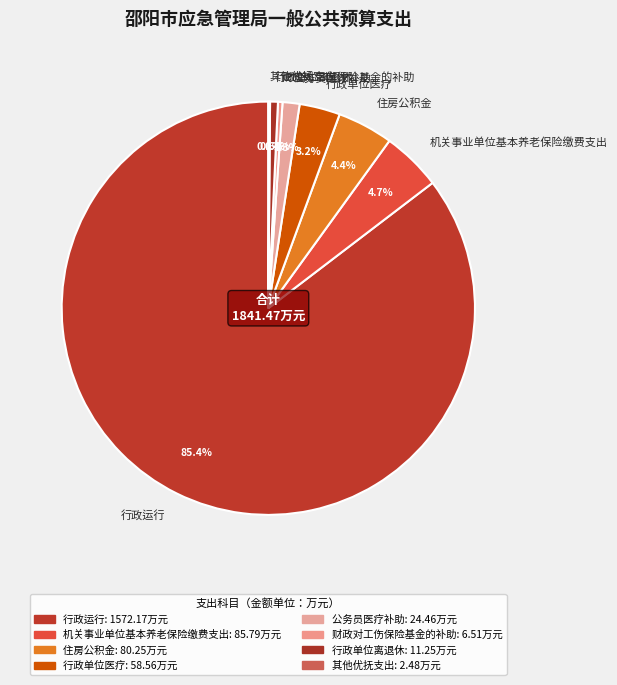

What is the largest slice in the pie chart?

行政运行